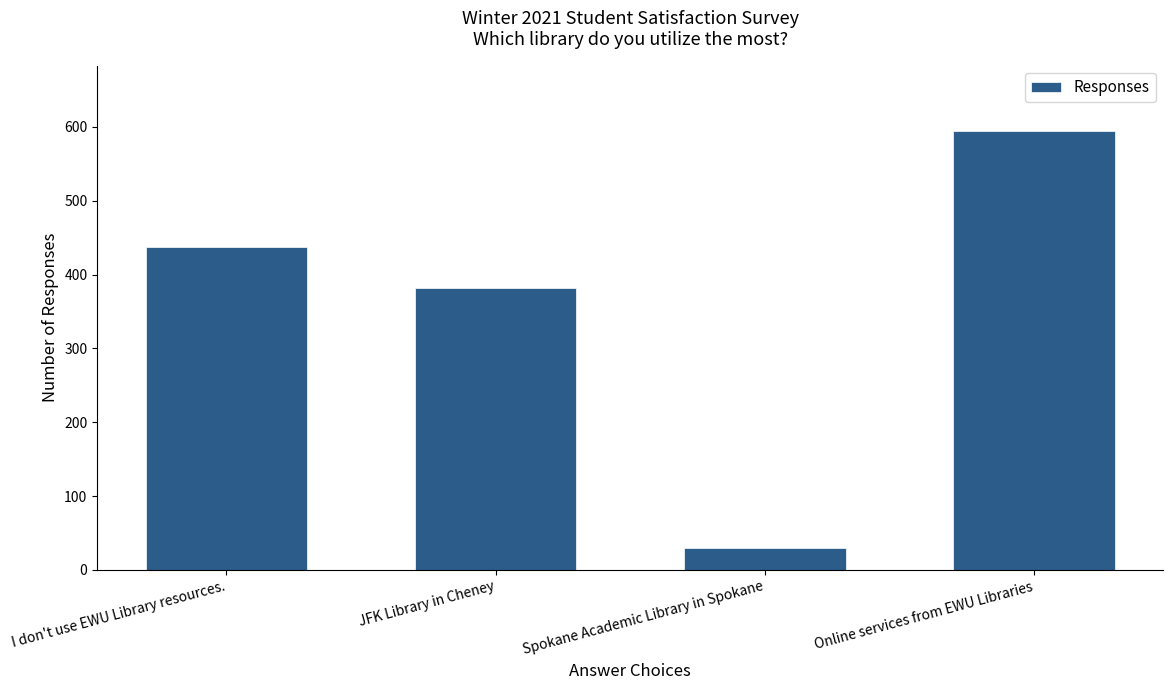

List the labels in order of value, largest first.

Online services from EWU Libraries, I don't use EWU Library resources., JFK Library in Cheney, Spokane Academic Library in Spokane